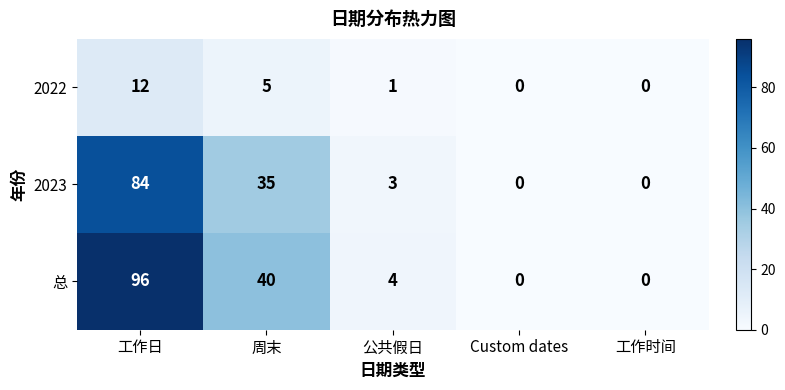

Reading right to left, list all the values displayed in this chart.

2022: 0	0	1	5	12
2023: 0	0	3	35	84
总: 0	0	4	40	96